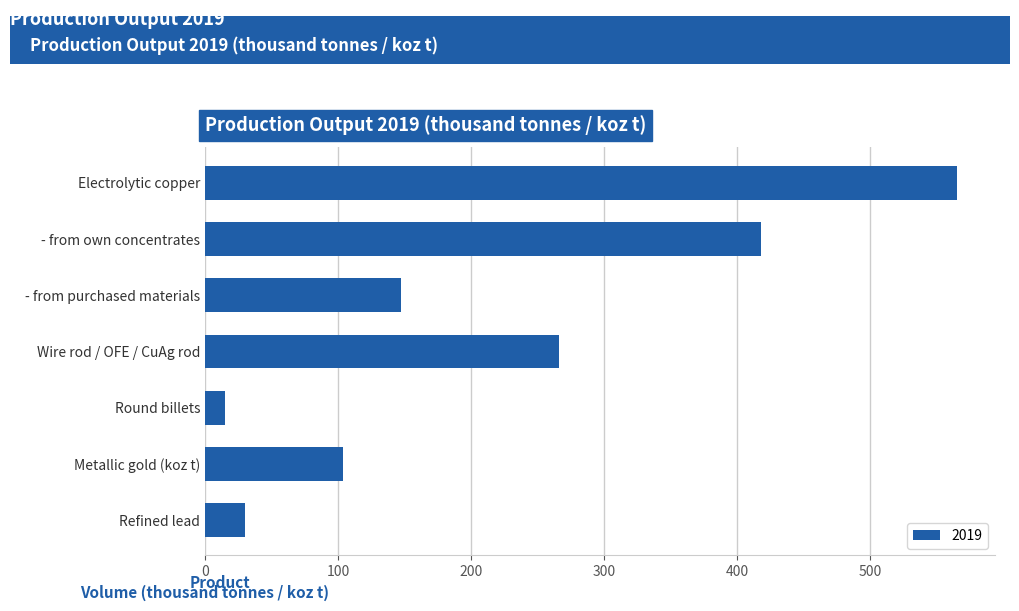

What is the label of the 5th bar from the bottom?

- from purchased materials